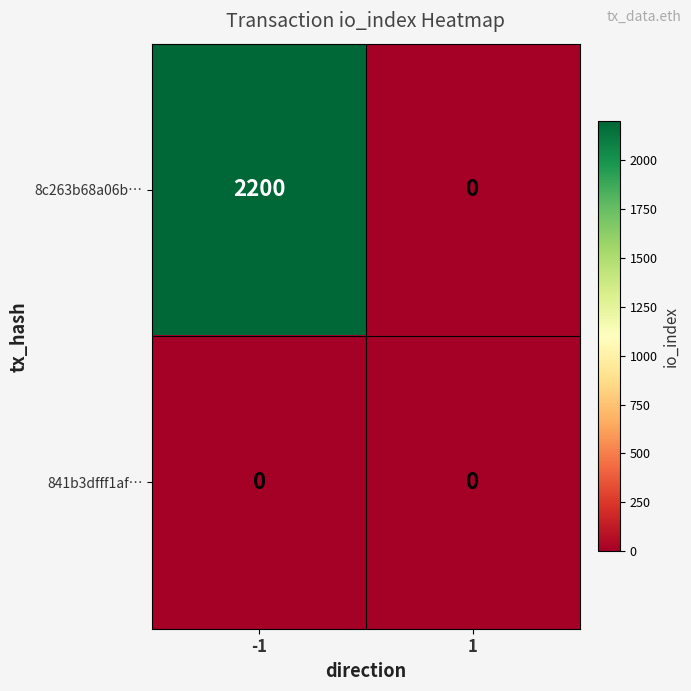

Read the 8c263b68a06b… value at -1, to the nearest 50.

2200